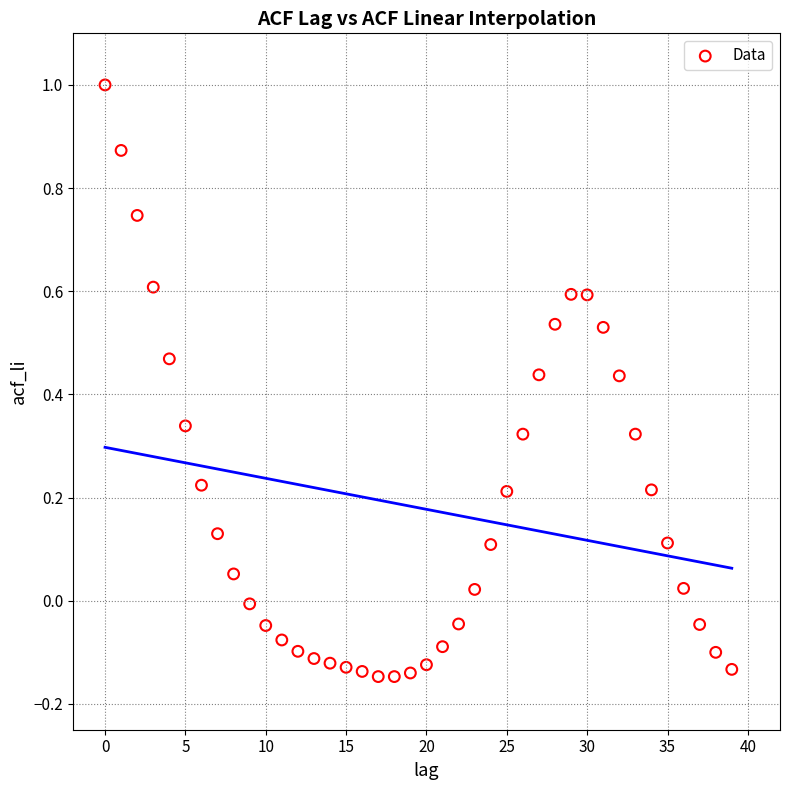

What is the range of Y values (max minus min)?

1.1